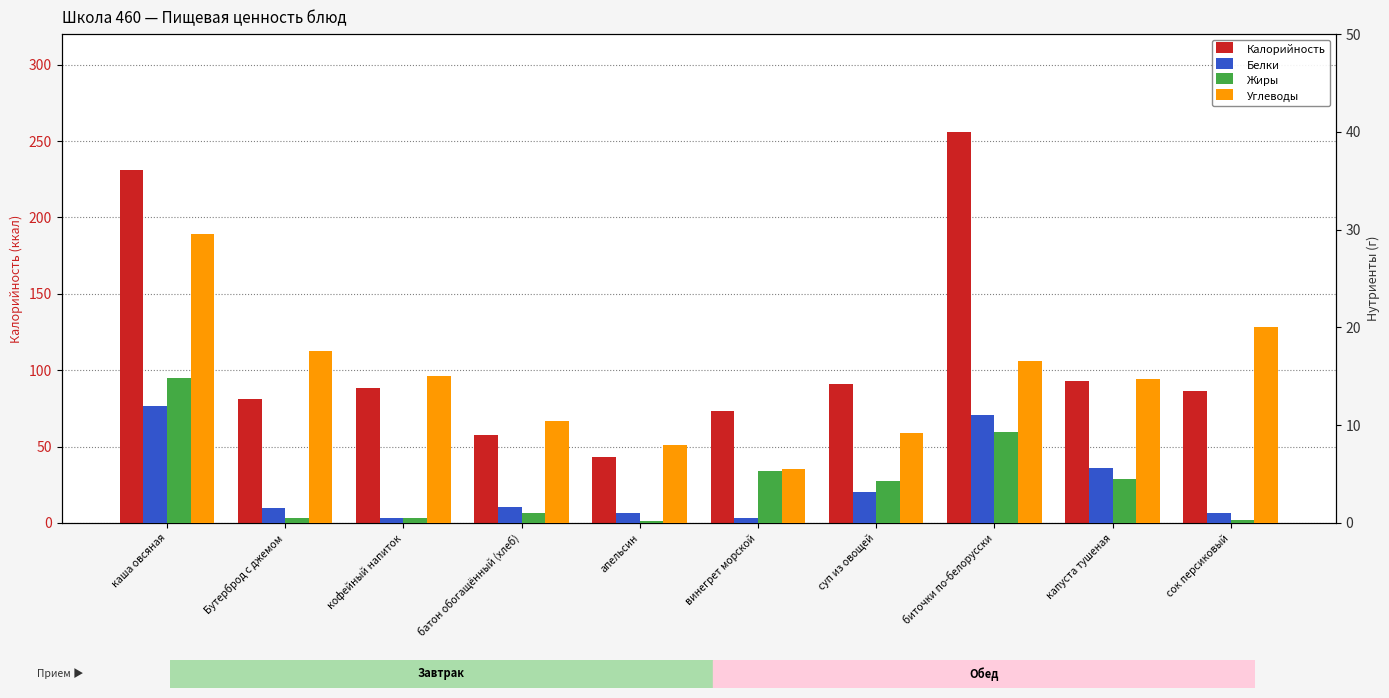

Does the chart contain stacked bars?

No